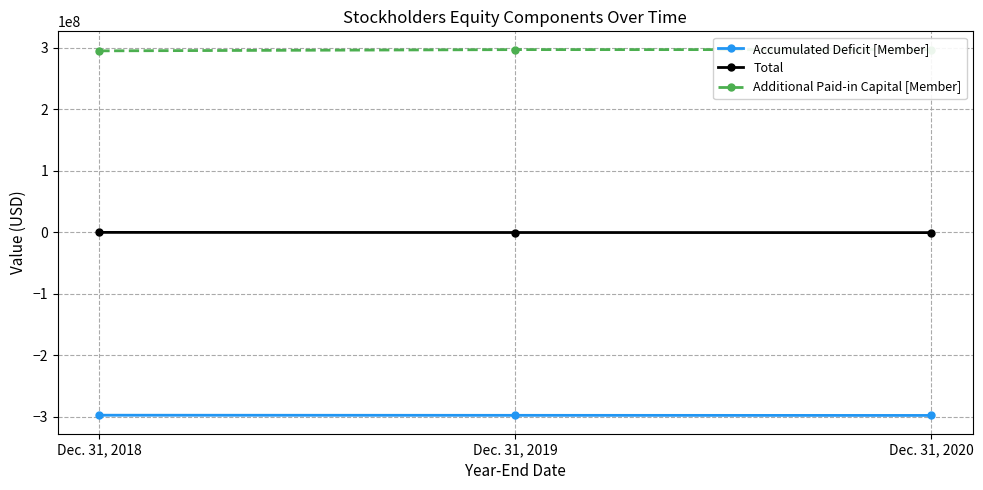

Rank the series by their maximum value, from lowest to highest.

Accumulated Deficit [Member], Total, Additional Paid-in Capital [Member]